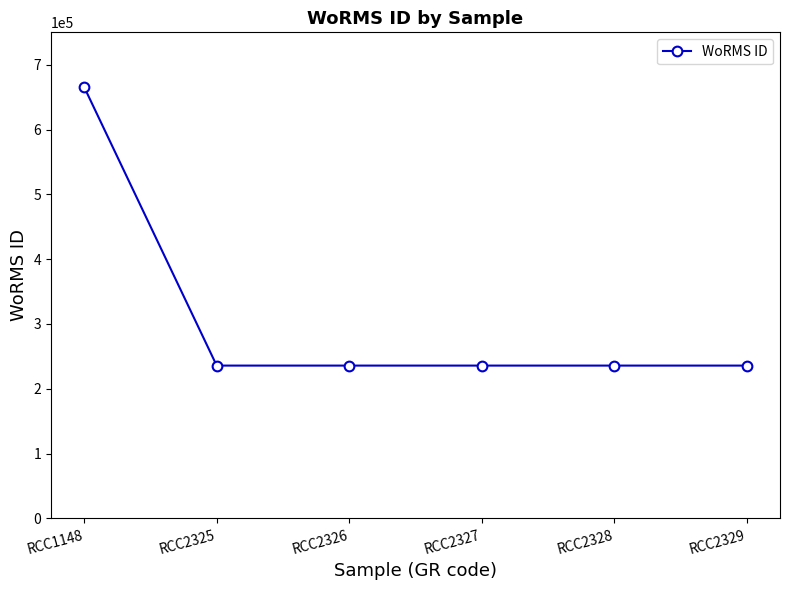

What is the greatest value displayed?

665573